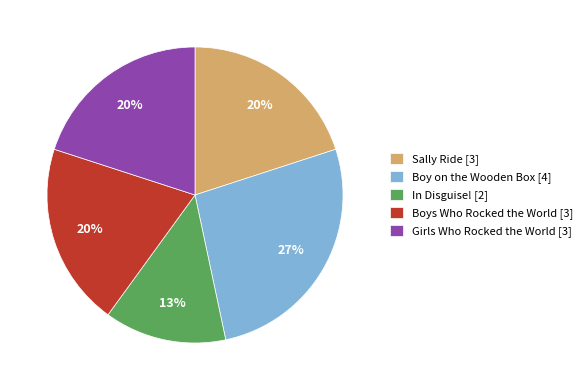

True or false: Boys Who Rocked the World [3] accounts for 14% of the total.

False